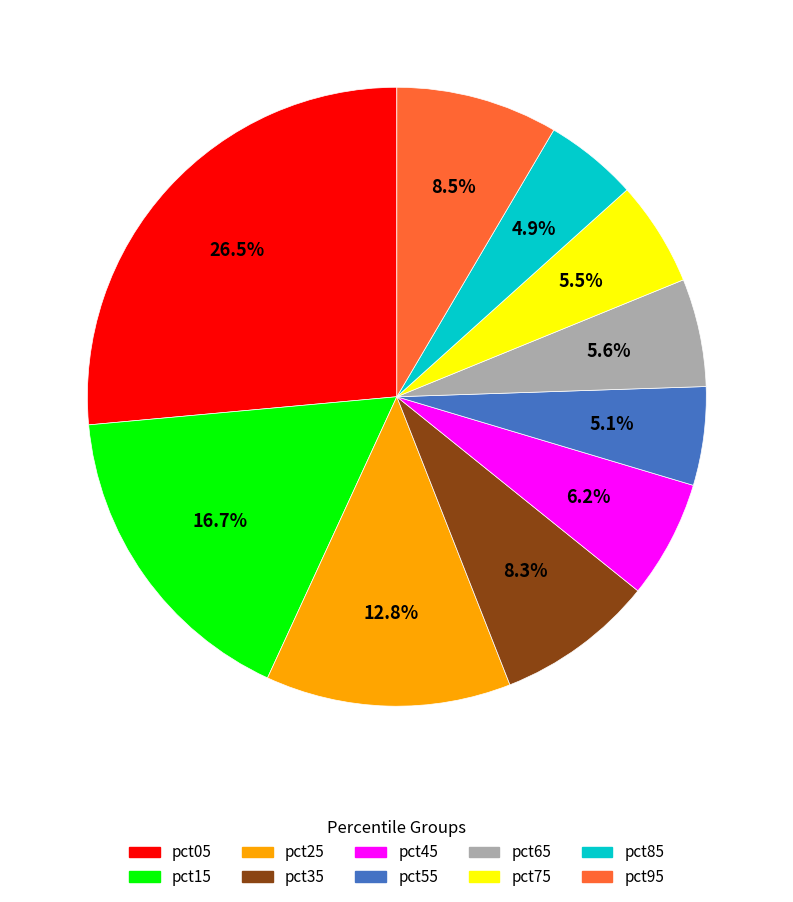

The pct35 slice represents 8% of the pie. True or false?

True